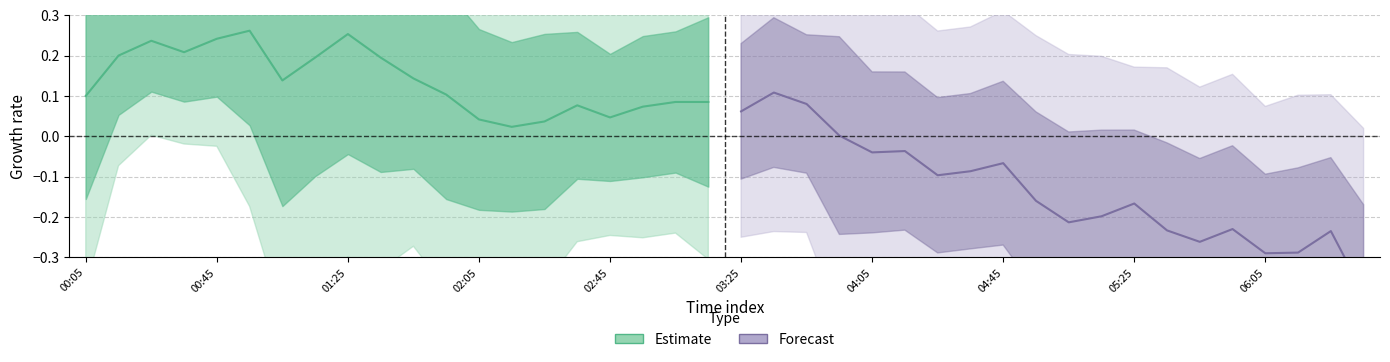

What is the difference between the second highest and minimum values in the Estimate series?

0.2